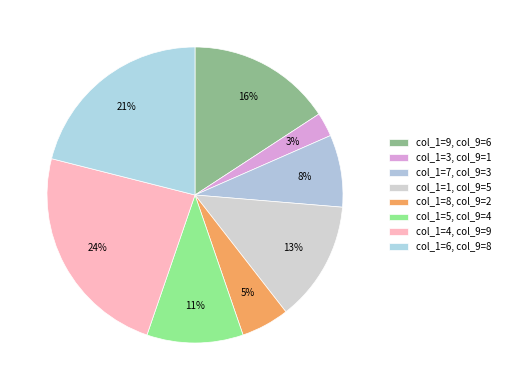

How many slices are in this pie chart?

8